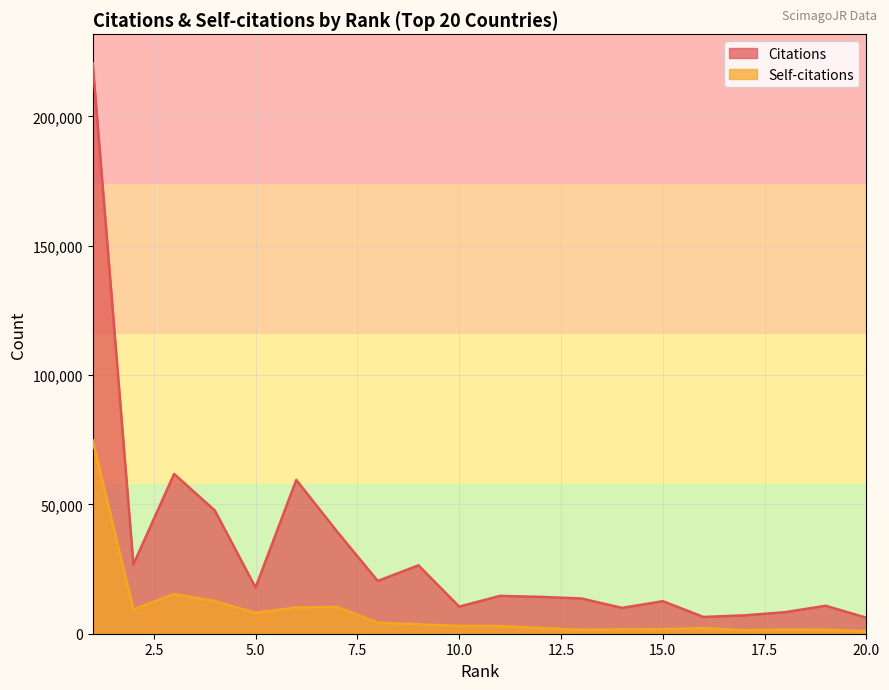

Which series has the largest total across all categories?

Citations